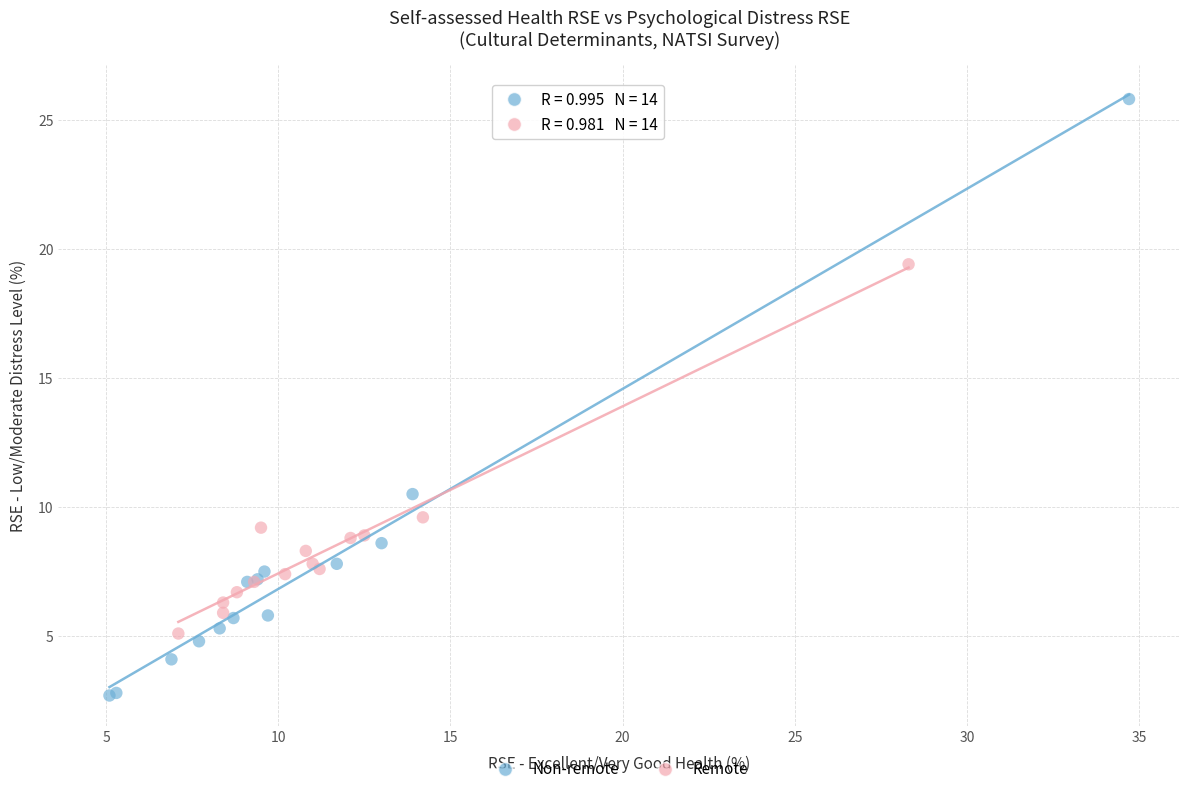

Which series reaches the maximum Y coordinate?

Non-remote